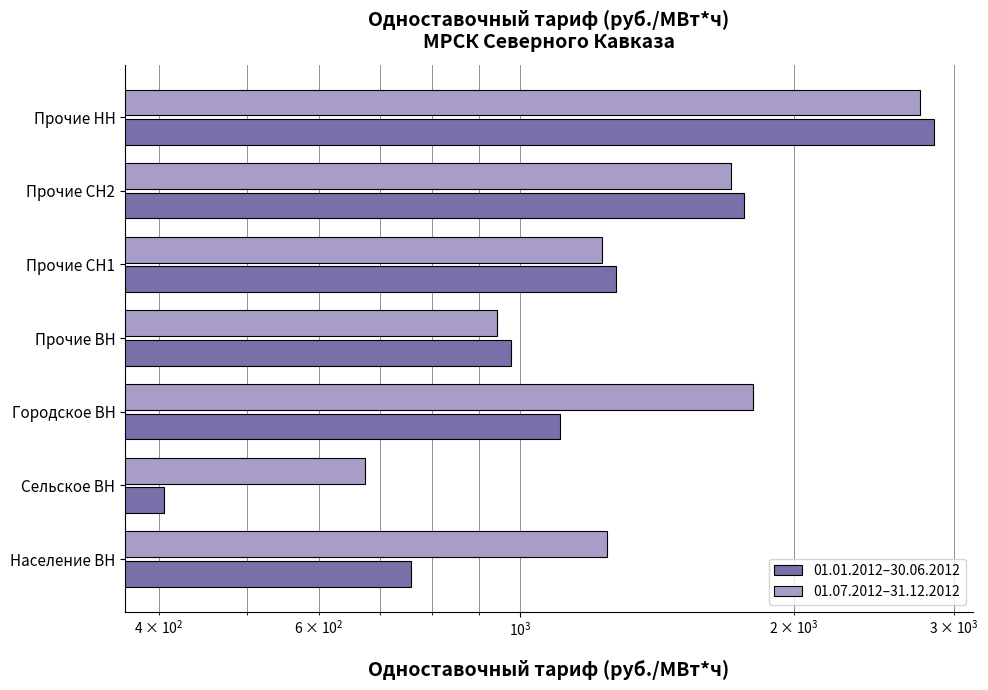

What position from the left is Городское ВН?

3